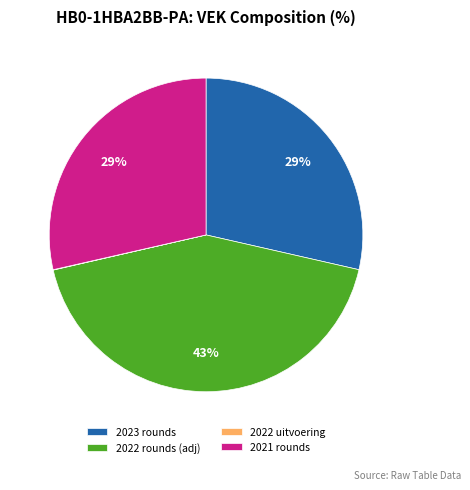

Which slice is the largest?

2022 rounds (adj)